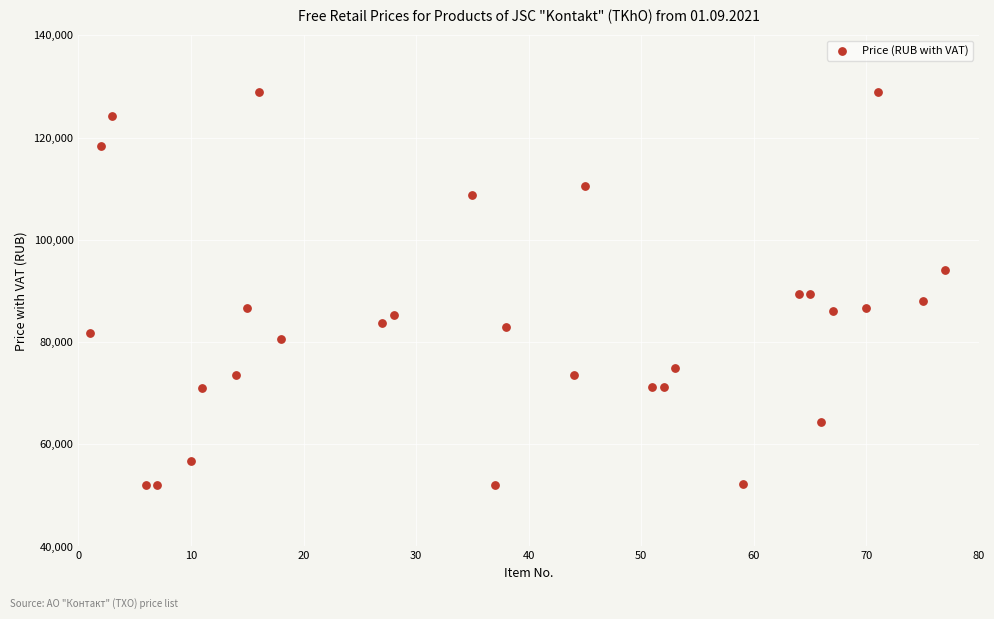

What is the range of X values (max minus min)?

76